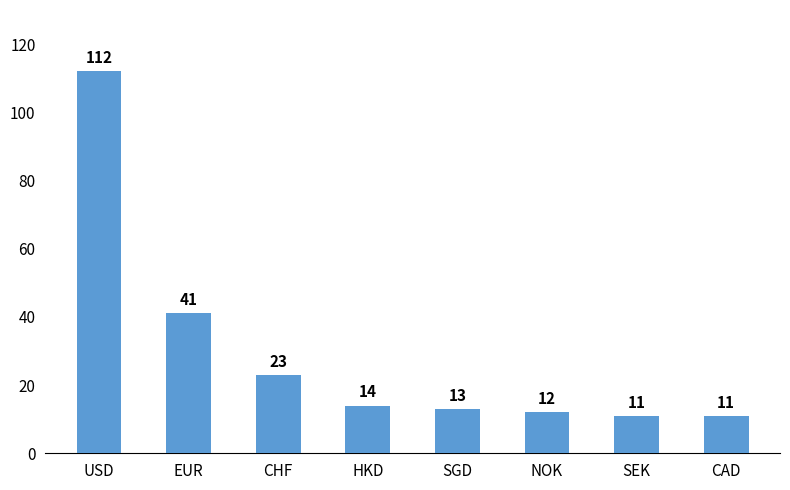

True or false: the data shows 18 at NOK.

False